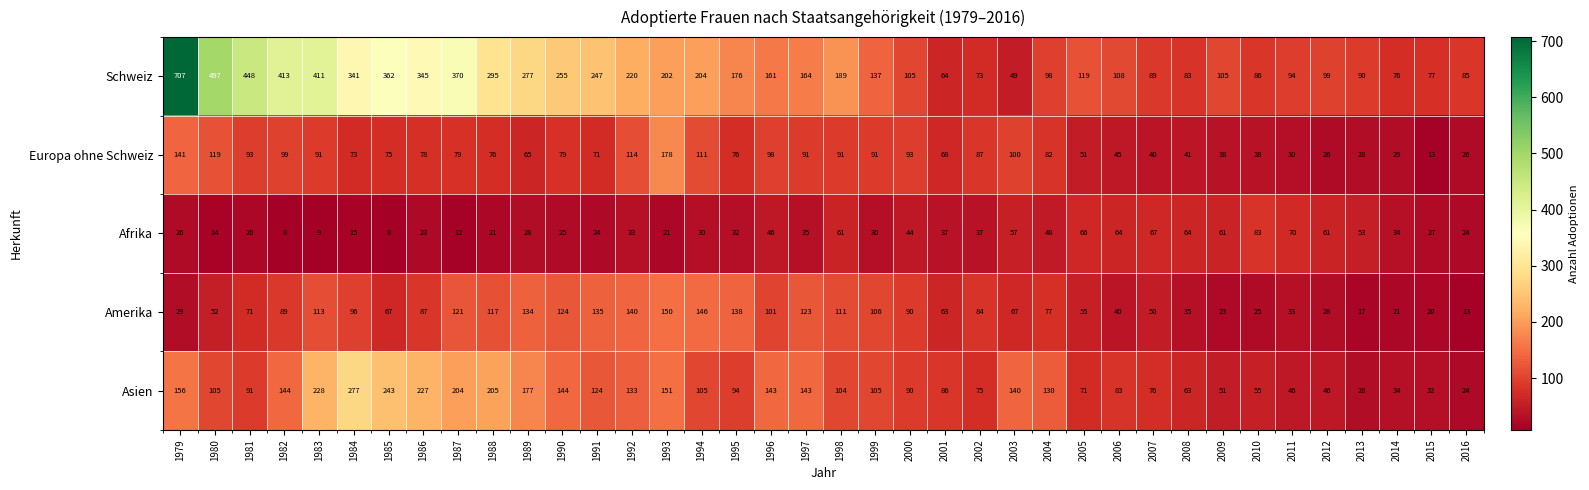

At how many categories does at least one series exceed 546?

1